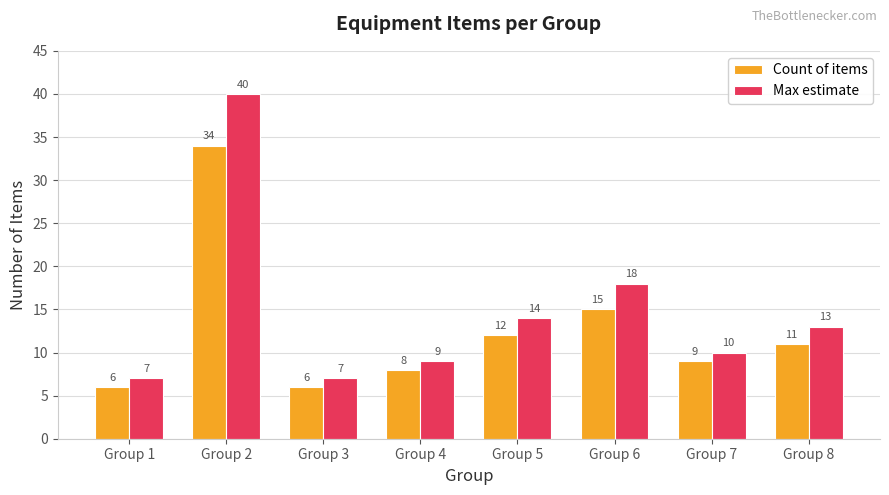

Reading left to right, extract all data points from this chart.

Count of items: 6	34	6	8	12	15	9	11
Max estimate: 7	40	7	9	14	18	10	13